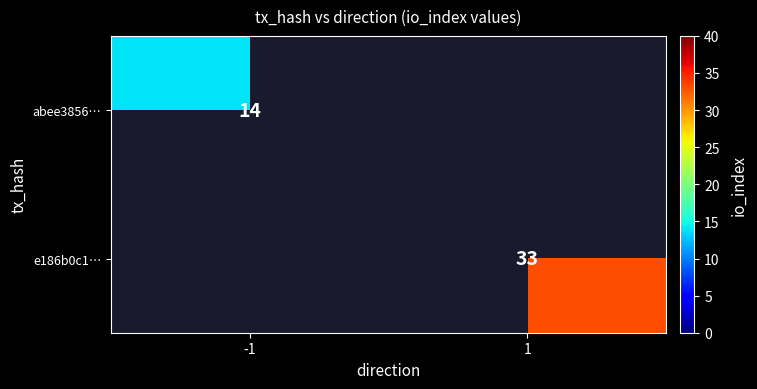

Is it true that abee3856… equals 14 at -1?

True